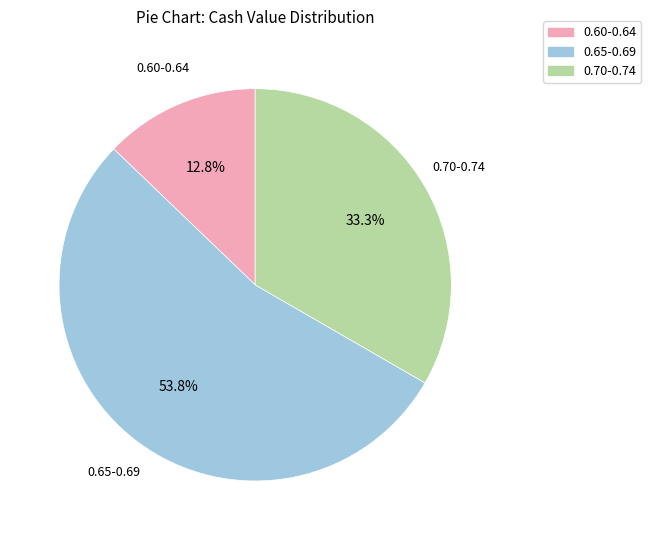

Which has a higher value, 0.70-0.74 or 0.65-0.69?

0.65-0.69